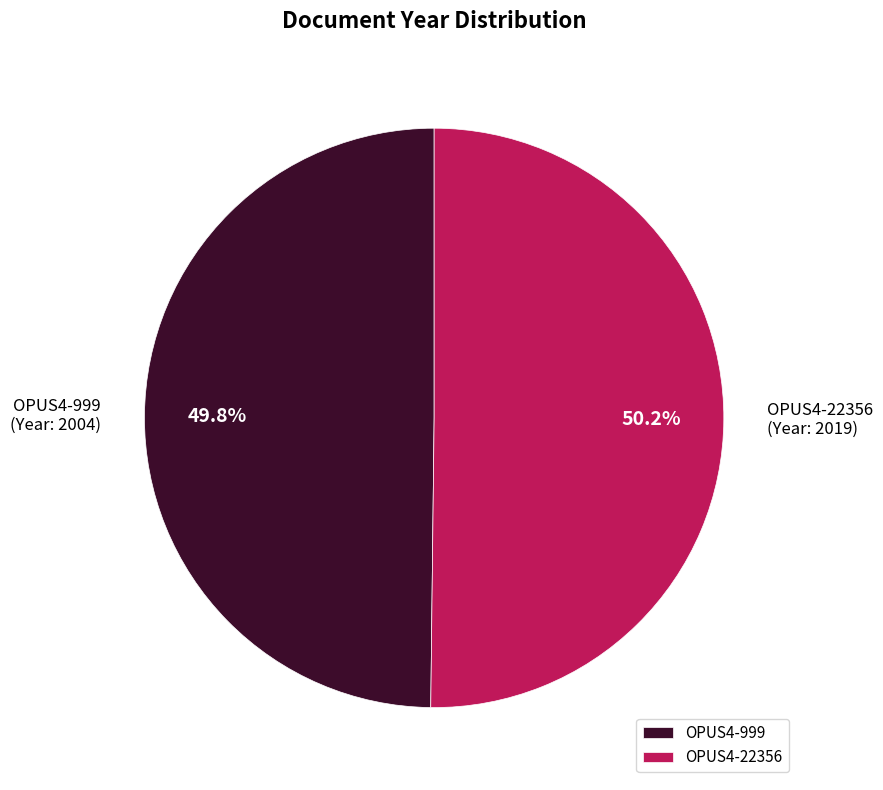

Does any single category account for the majority?

Yes